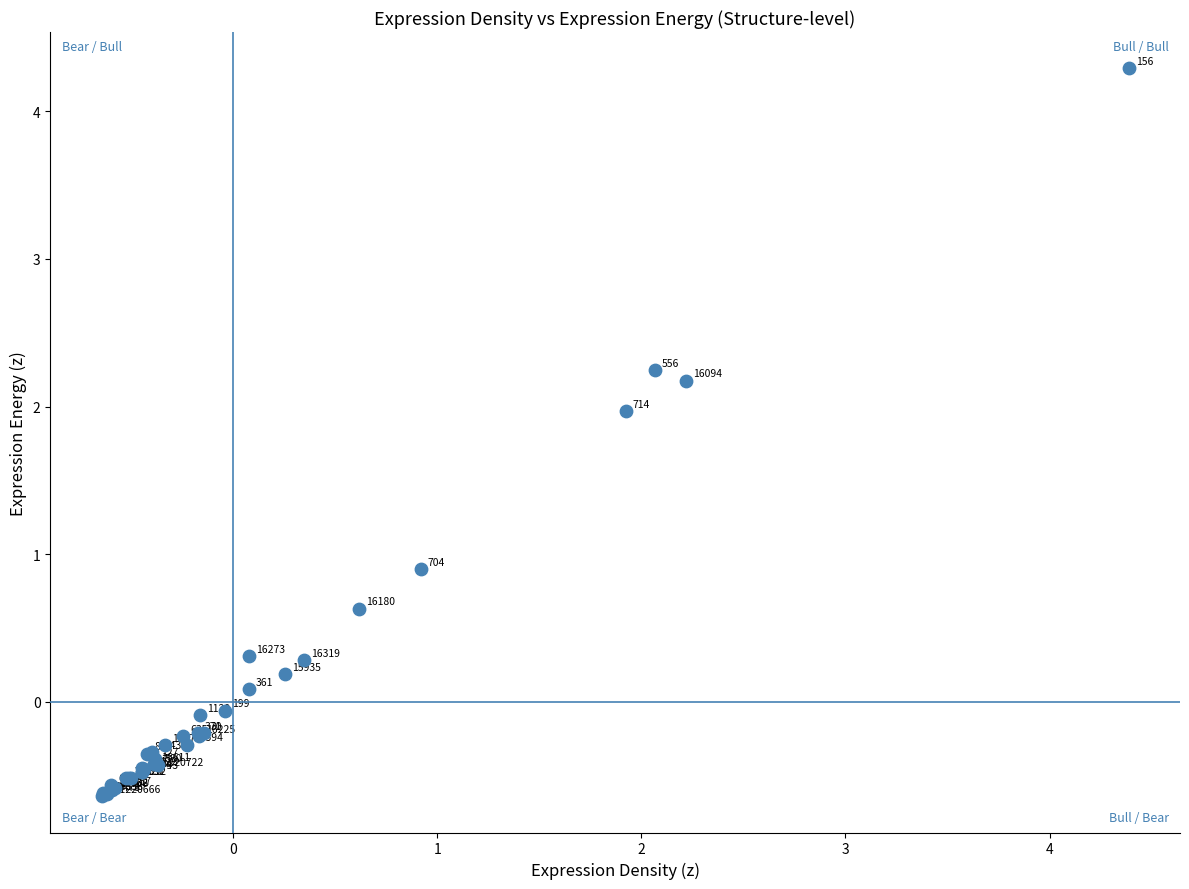

What Y value in the scatter plot is closest to 1?

0.9